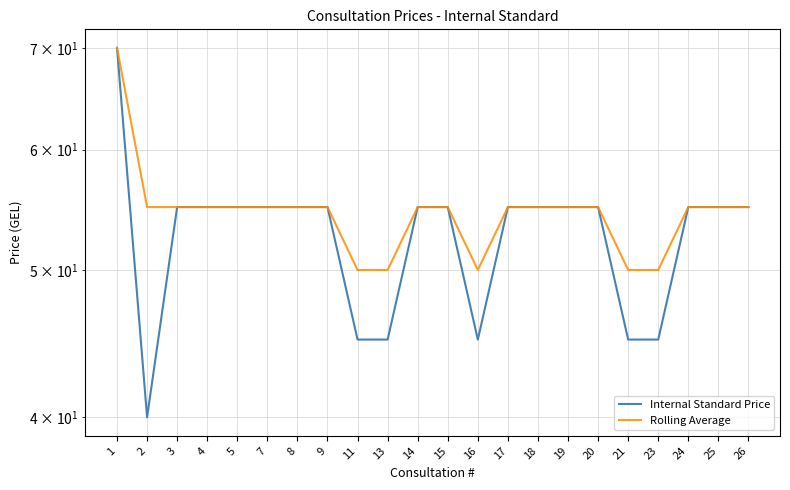

The value of Rolling Average at 3 is 55. True or false?

True